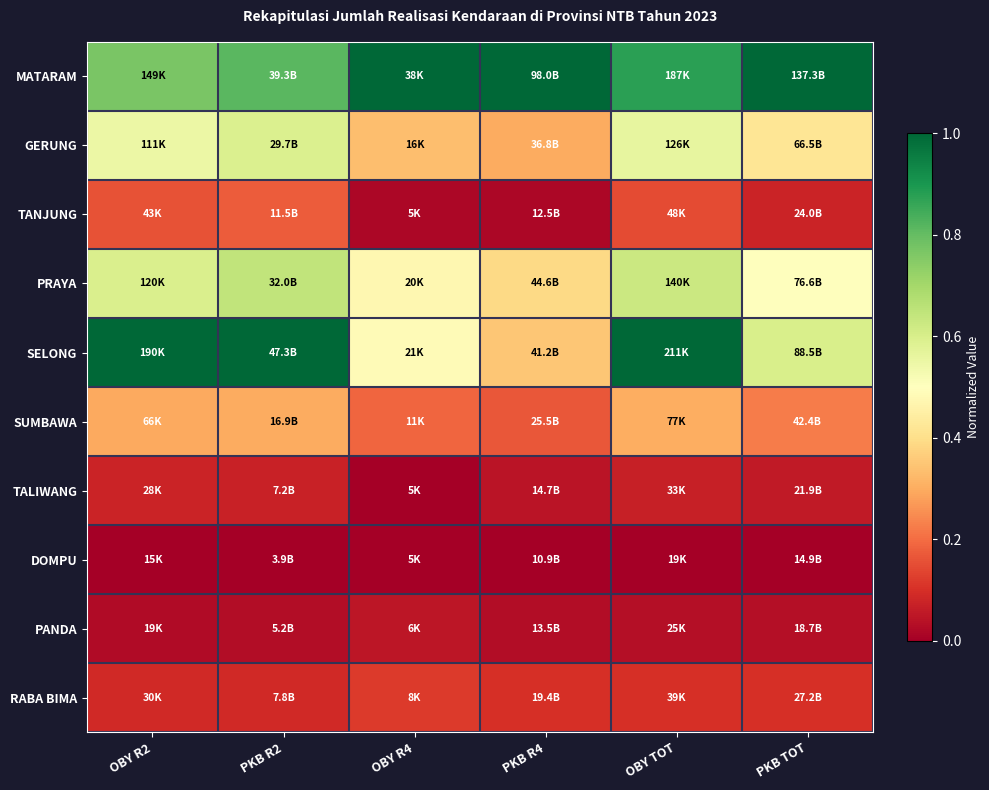

Reading right to left, what are all the values shown in this chart?

MATARAM: PKB TOT=1.0	OBY TOT=0.9	PKB R4=1.0	OBY R4=1.0	PKB R2=0.8	OBY R2=0.8
GERUNG: PKB TOT=0.4	OBY TOT=0.6	PKB R4=0.3	OBY R4=0.3	PKB R2=0.6	OBY R2=0.5
TANJUNG: PKB TOT=0.1	OBY TOT=0.1	PKB R4=0.0	OBY R4=0.0	PKB R2=0.2	OBY R2=0.2
PRAYA: PKB TOT=0.5	OBY TOT=0.6	PKB R4=0.4	OBY R4=0.5	PKB R2=0.6	OBY R2=0.6
SELONG: PKB TOT=0.6	OBY TOT=1.0	PKB R4=0.3	OBY R4=0.5	PKB R2=1.0	OBY R2=1.0
SUMBAWA: PKB TOT=0.2	OBY TOT=0.3	PKB R4=0.2	OBY R4=0.2	PKB R2=0.3	OBY R2=0.3
TALIWANG: PKB TOT=0.1	OBY TOT=0.1	PKB R4=0.0	OBY R4=0.0	PKB R2=0.1	OBY R2=0.1
DOMPU: PKB TOT=0.0	OBY TOT=0.0	PKB R4=0.0	OBY R4=0.0	PKB R2=0.0	OBY R2=0.0
PANDA: PKB TOT=0.0	OBY TOT=0.0	PKB R4=0.0	OBY R4=0.0	PKB R2=0.0	OBY R2=0.0
RABA BIMA: PKB TOT=0.1	OBY TOT=0.1	PKB R4=0.1	OBY R4=0.1	PKB R2=0.1	OBY R2=0.1